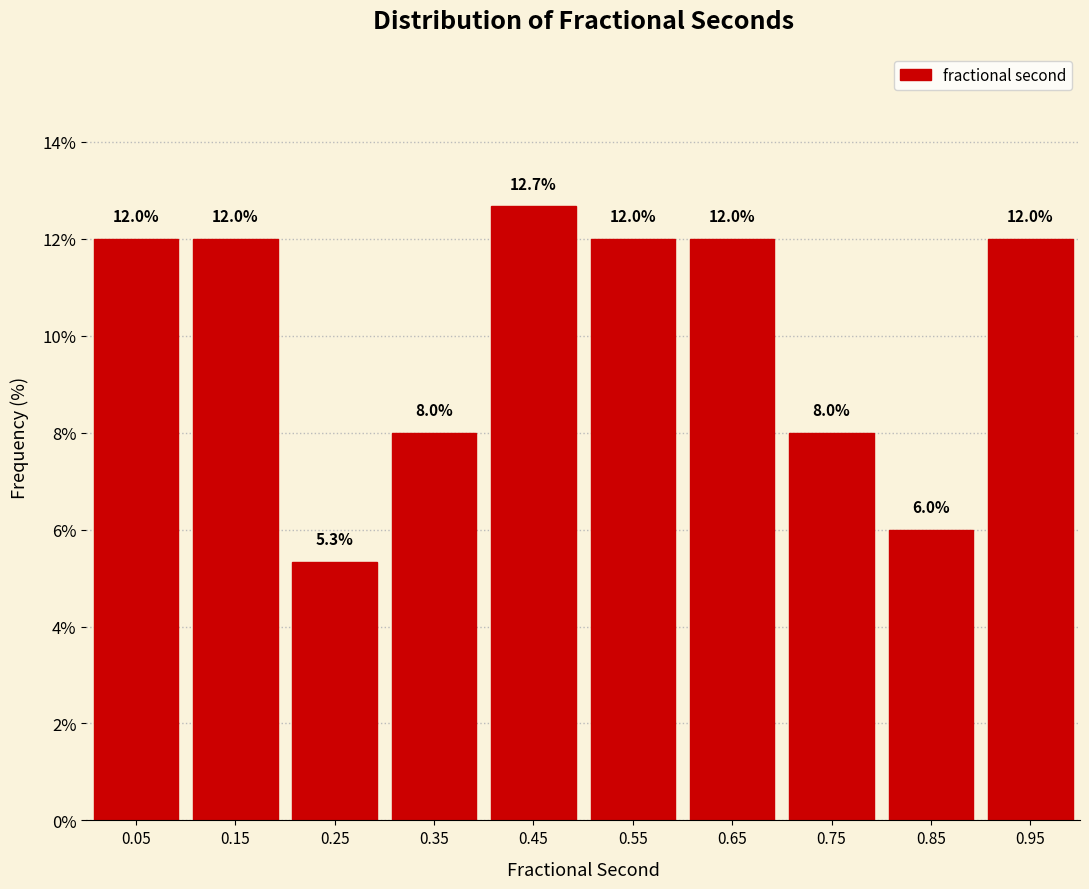

Reading left to right, list every bar in this chart as the range it spans on the x-axis followed by its height.

0.0 to 0.1: 12.0
0.1 to 0.2: 12.0
0.2 to 0.3: 5.3
0.3 to 0.4: 8.0
0.4 to 0.5: 12.7
0.5 to 0.6: 12.0
0.6 to 0.7: 12.0
0.7 to 0.8: 8.0
0.8 to 0.9: 6.0
0.9 to 1.0: 12.0